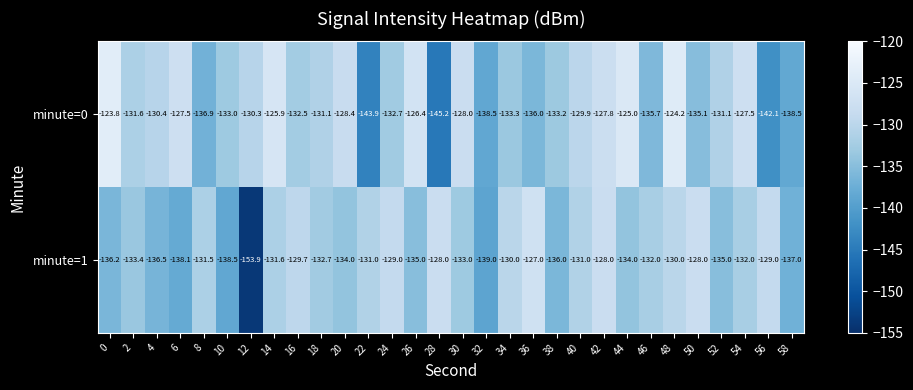

At which label does minute=1 reach its peak?

36